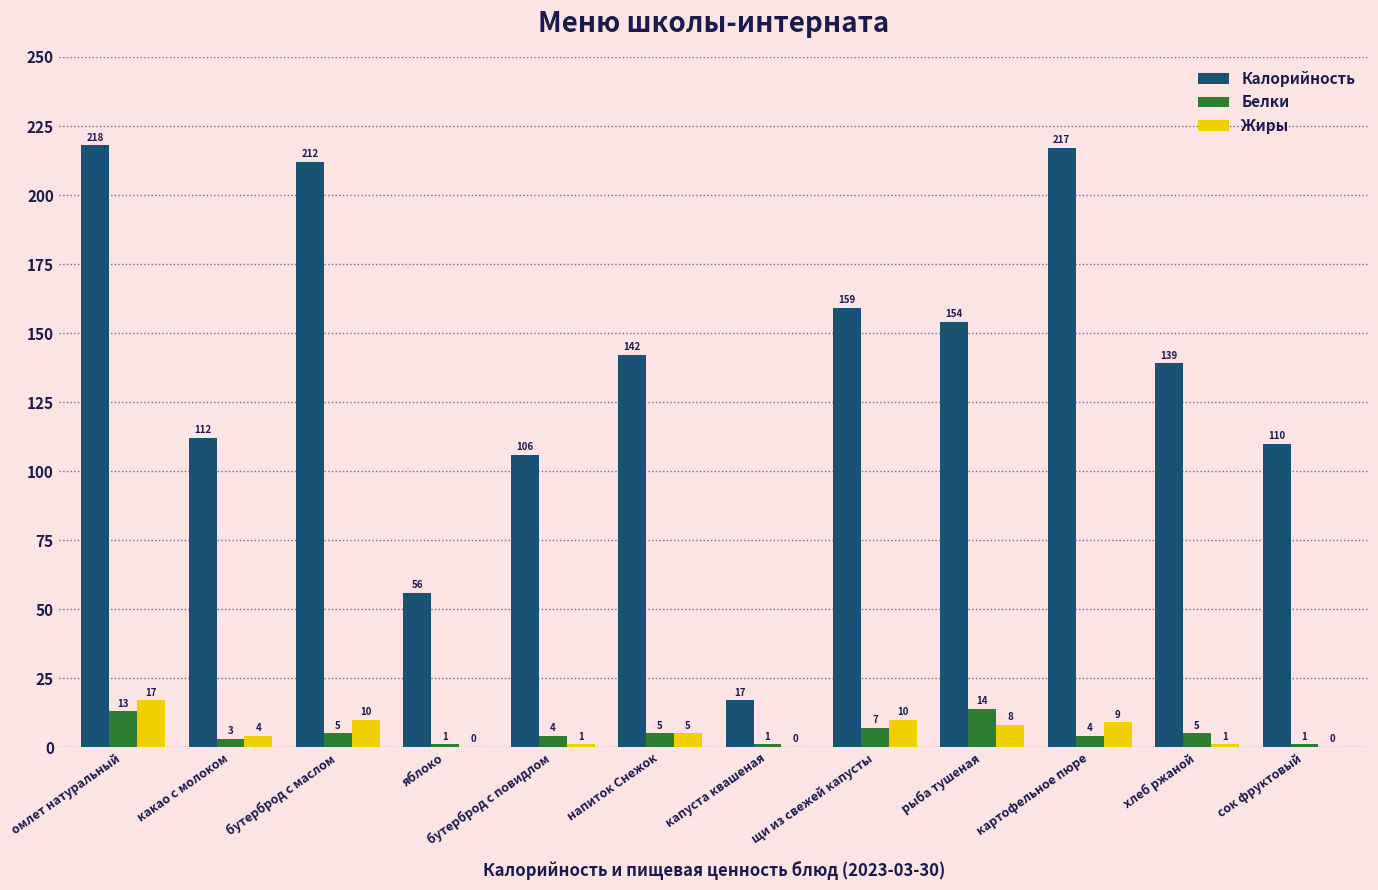

What is the maximum value shown in the chart?

218